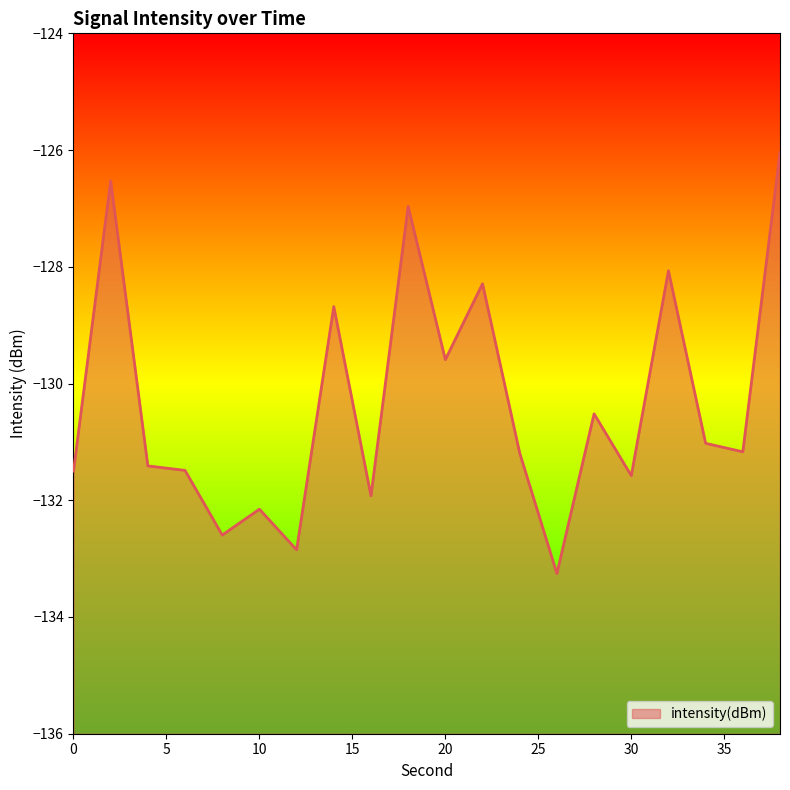

True or false: the data shows -131.9 at 16.

True